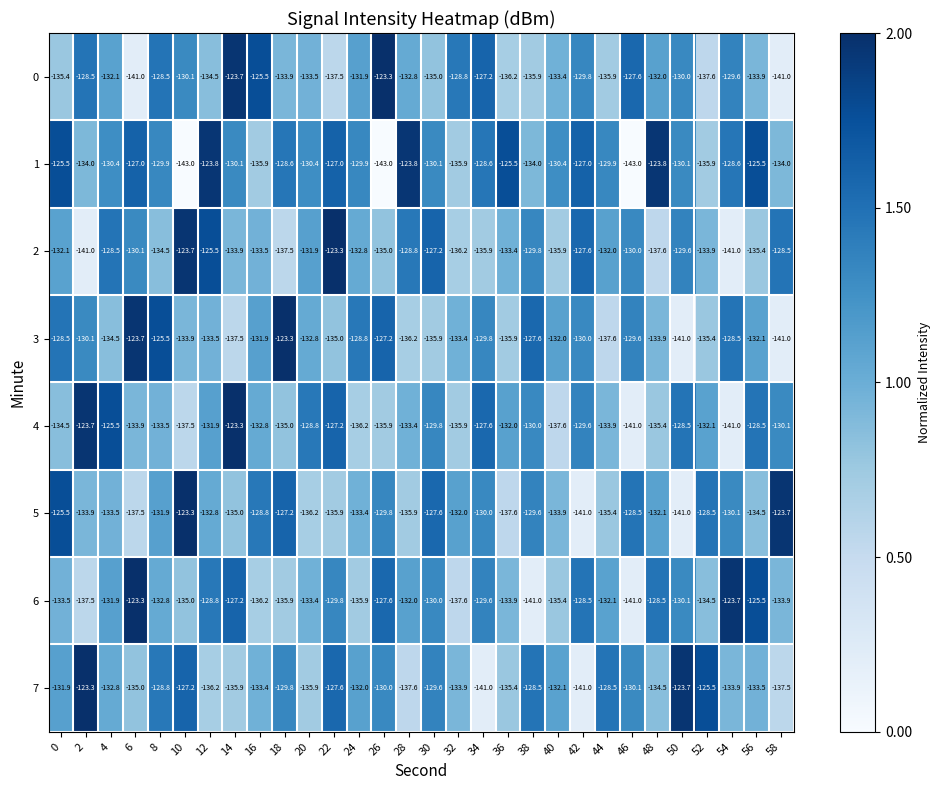

What is the spread (max minus min) of values at 8?

9.0